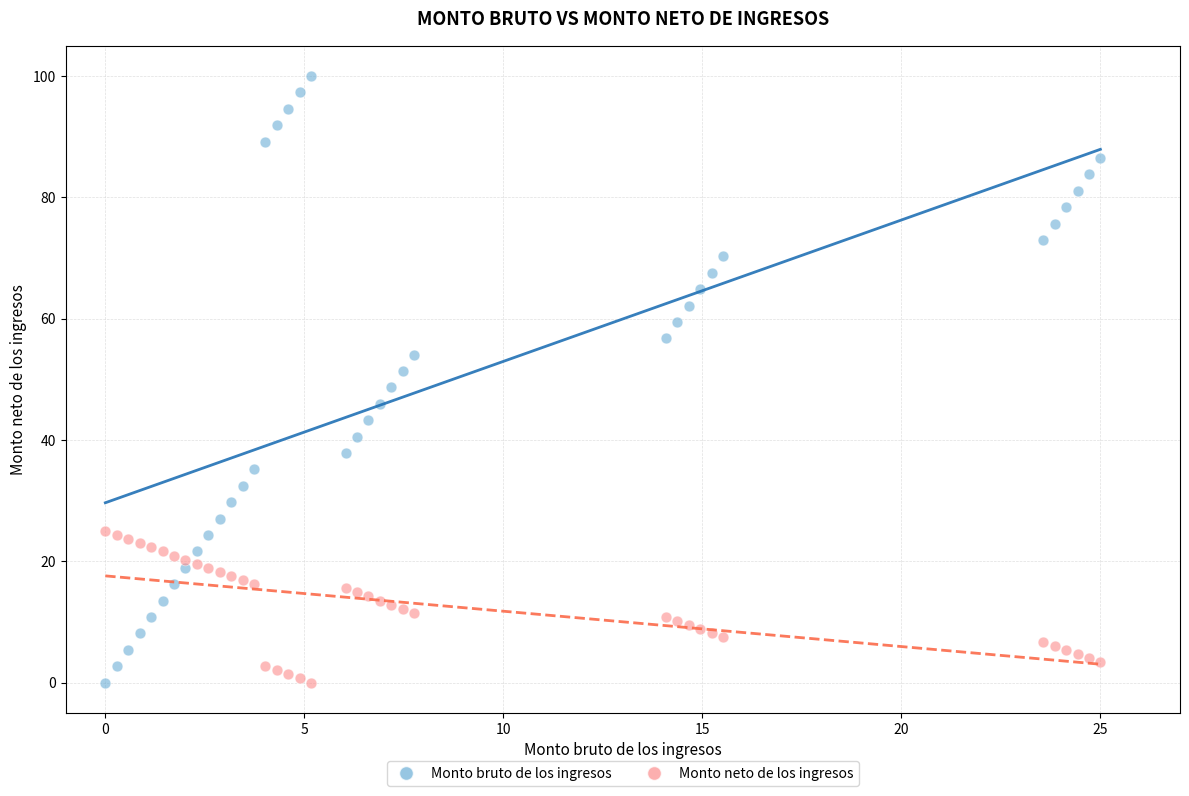

What are all the series names shown in the legend?

Monto bruto de los ingresos, Monto neto de los ingresos